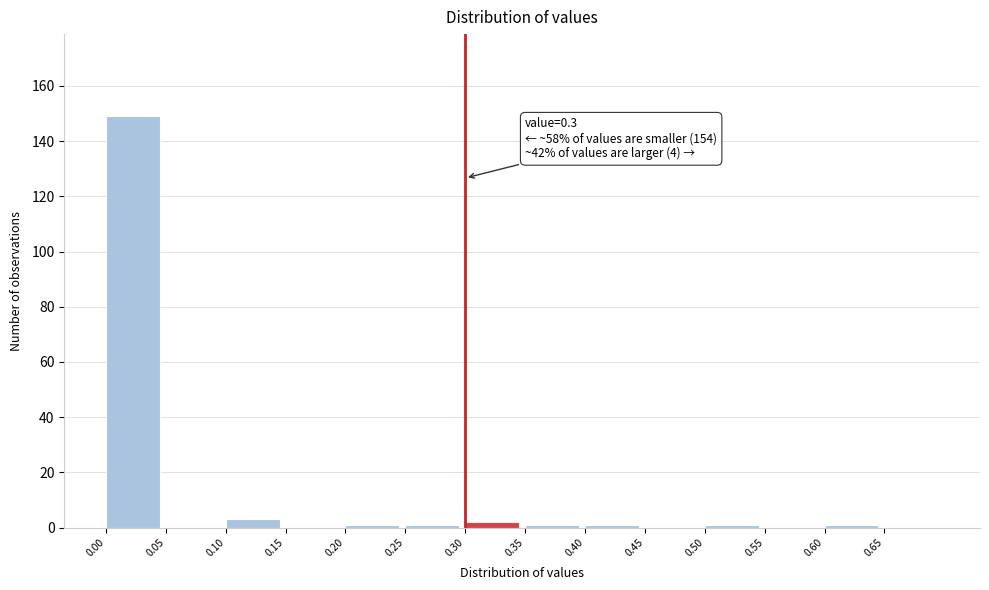

Over which range of the x-axis is the bar tallest?

0.00 to 0.05